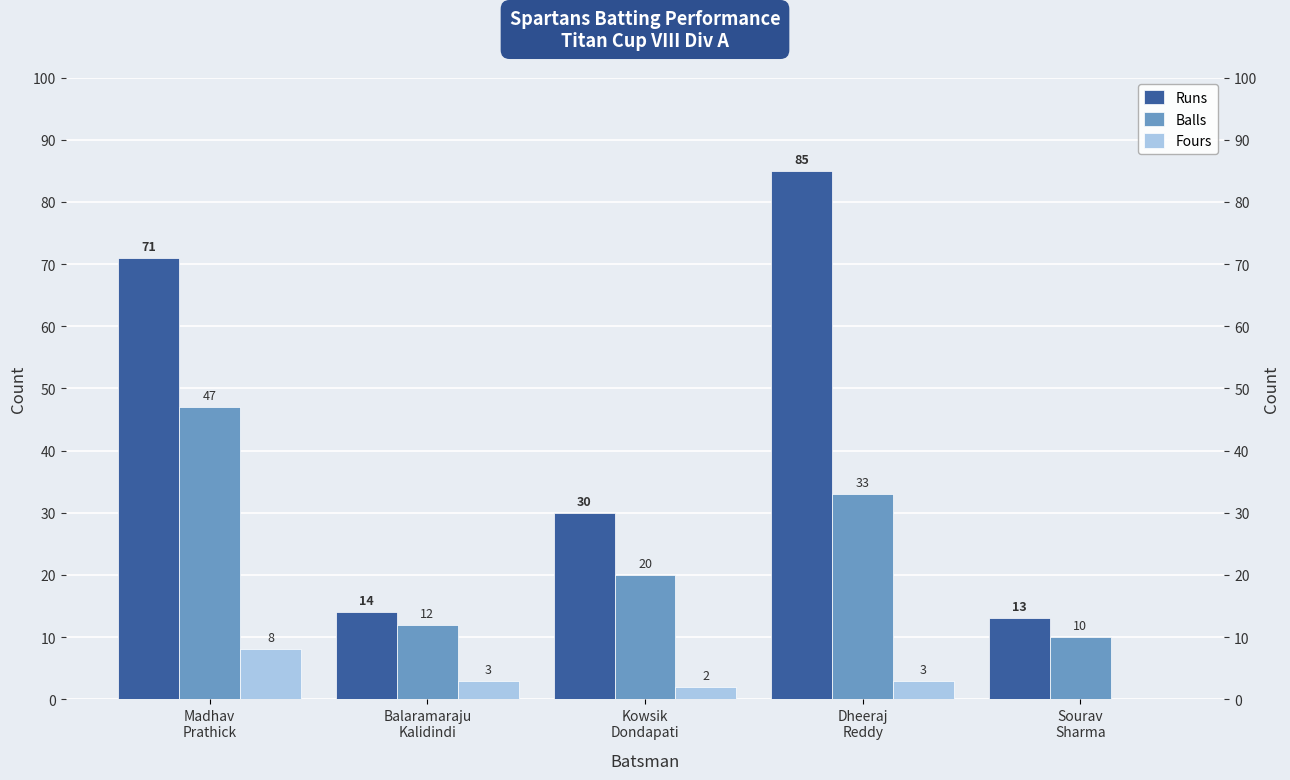

Which category has the lowest value across all series?

Sourav
Sharma